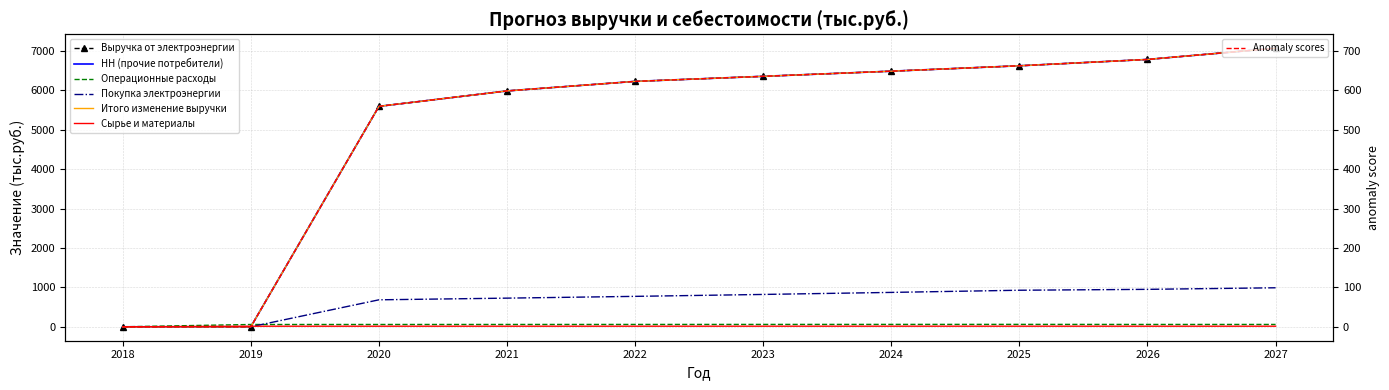

Which has a higher value, 2027 or 2025?

2027